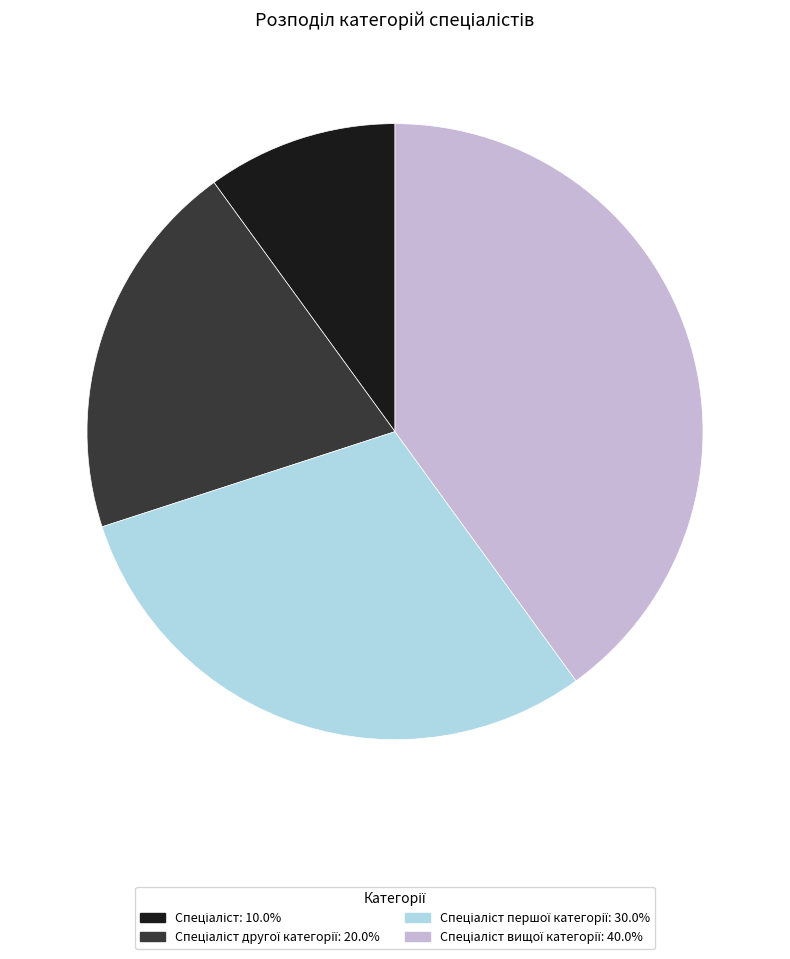

How many slices are in this pie chart?

4